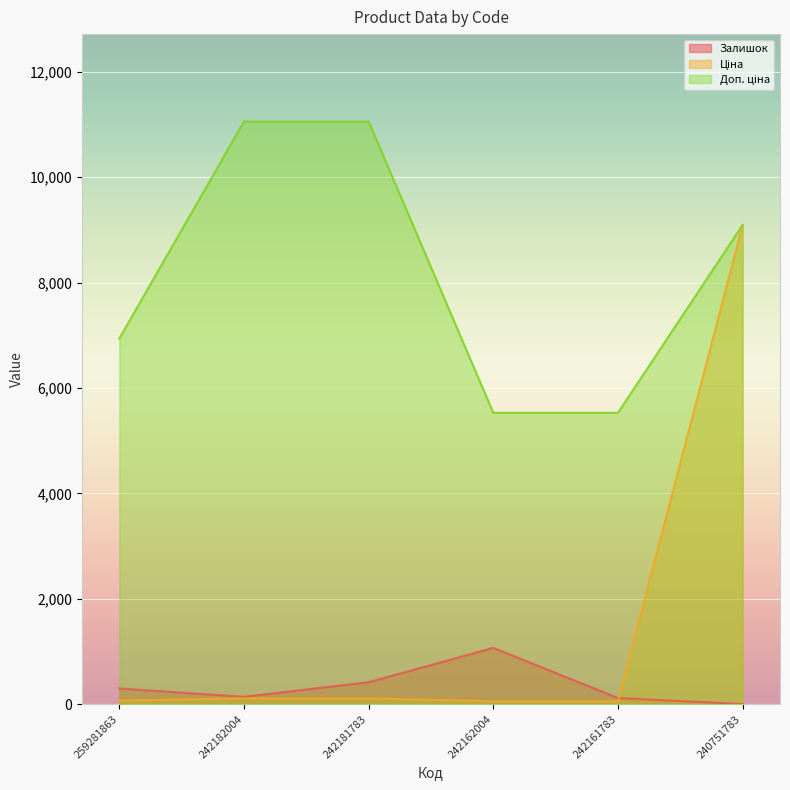

List the series in order of their peak value, highest first.

Доп. ціна, Ціна, Залишок